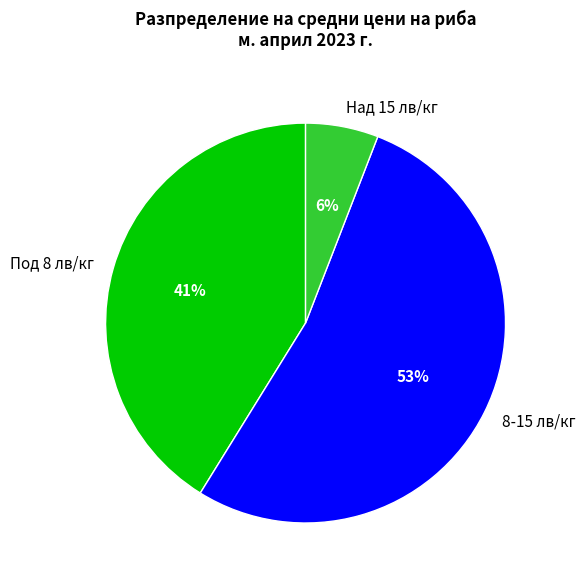

Does 8-15 лв/кг represent more than half of the total?

Yes